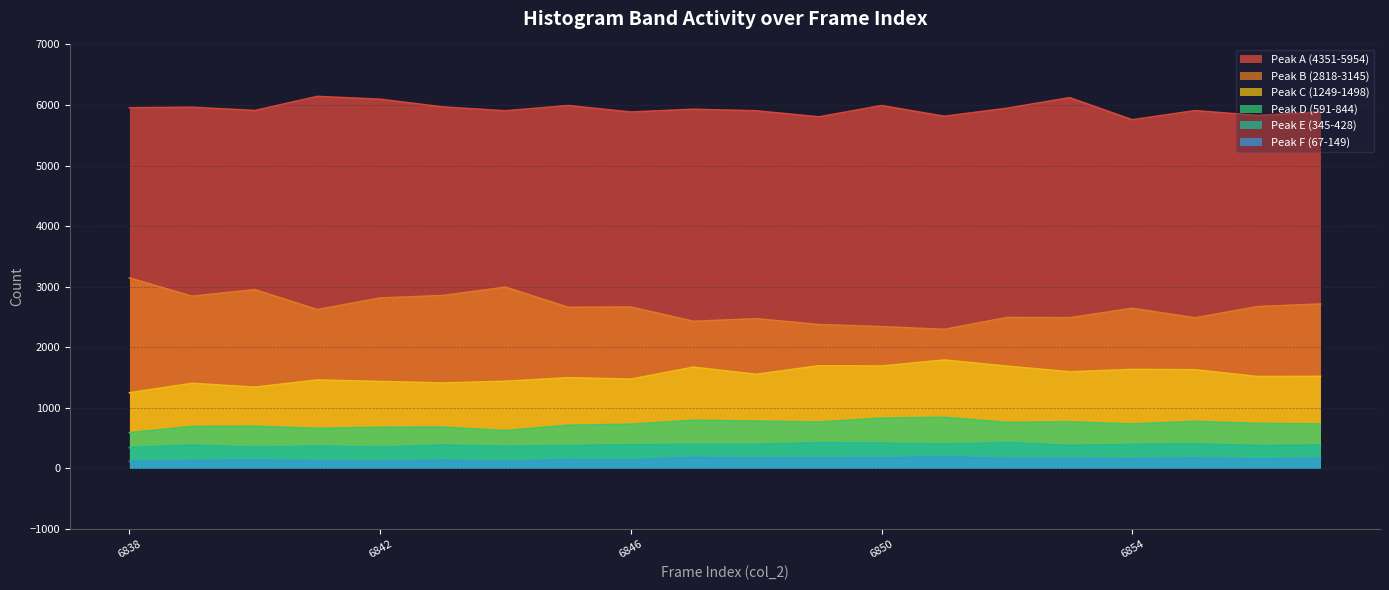

True or false: Peak A (4351-5954) and Peak E (345-428) intersect in this chart.

False